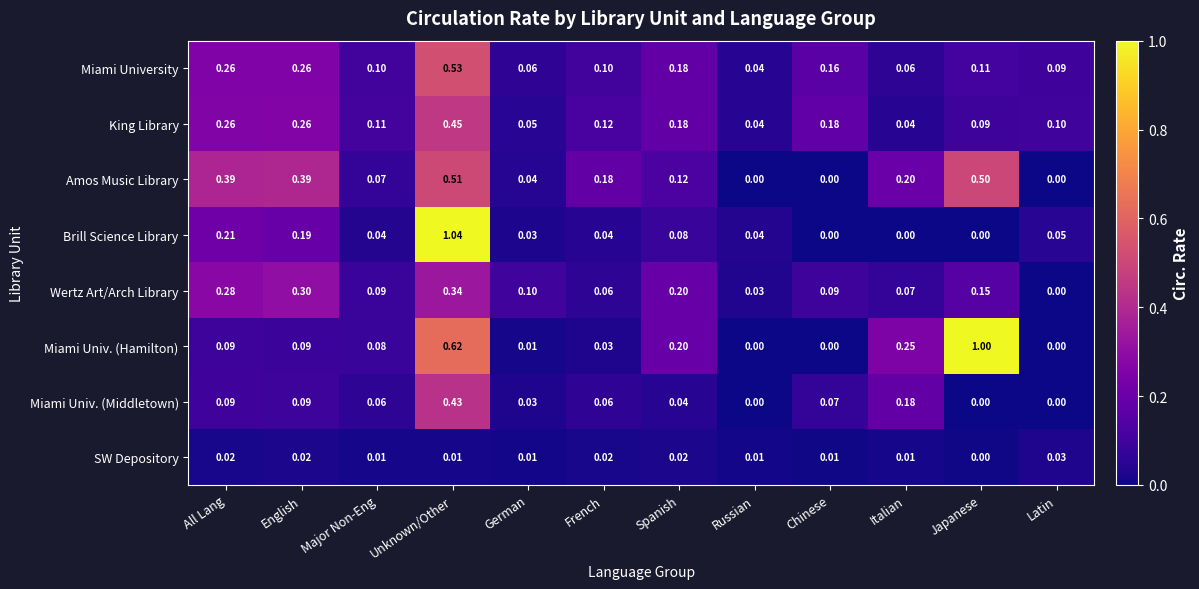

Which series changed the most between French and Spanish?

Miami Univ. (Hamilton)